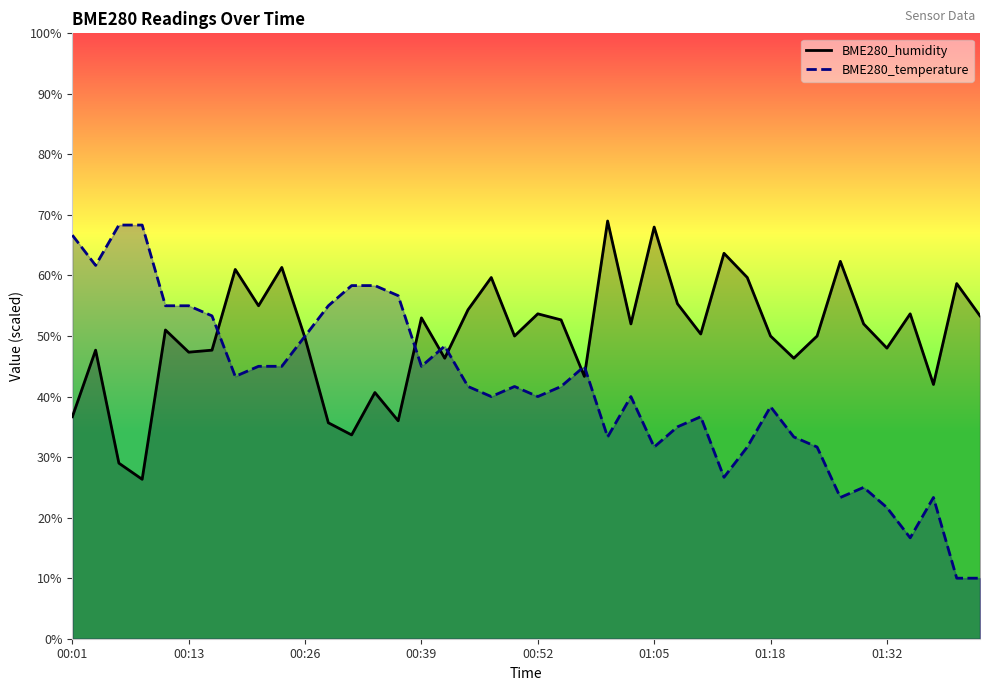

What is the greatest value displayed?

69.0